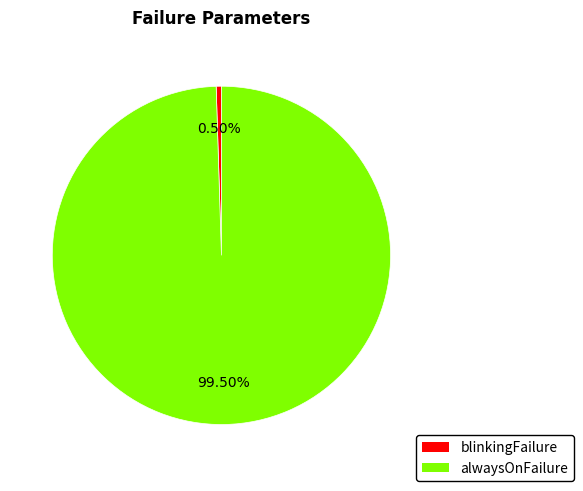

Is there a majority slice in this chart?

Yes